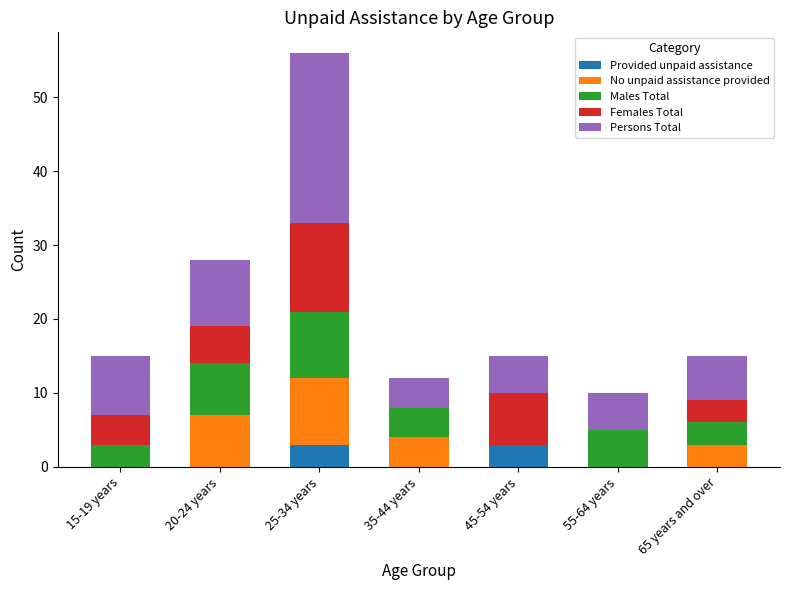

What is the total value across all series at 20-24 years?

28